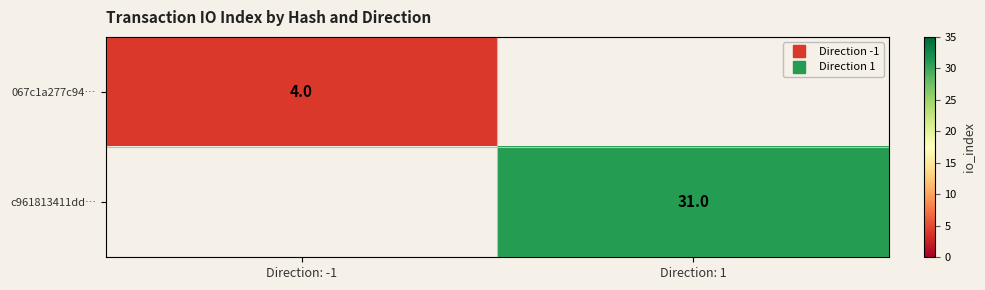

What is the maximum value shown in the chart?

31